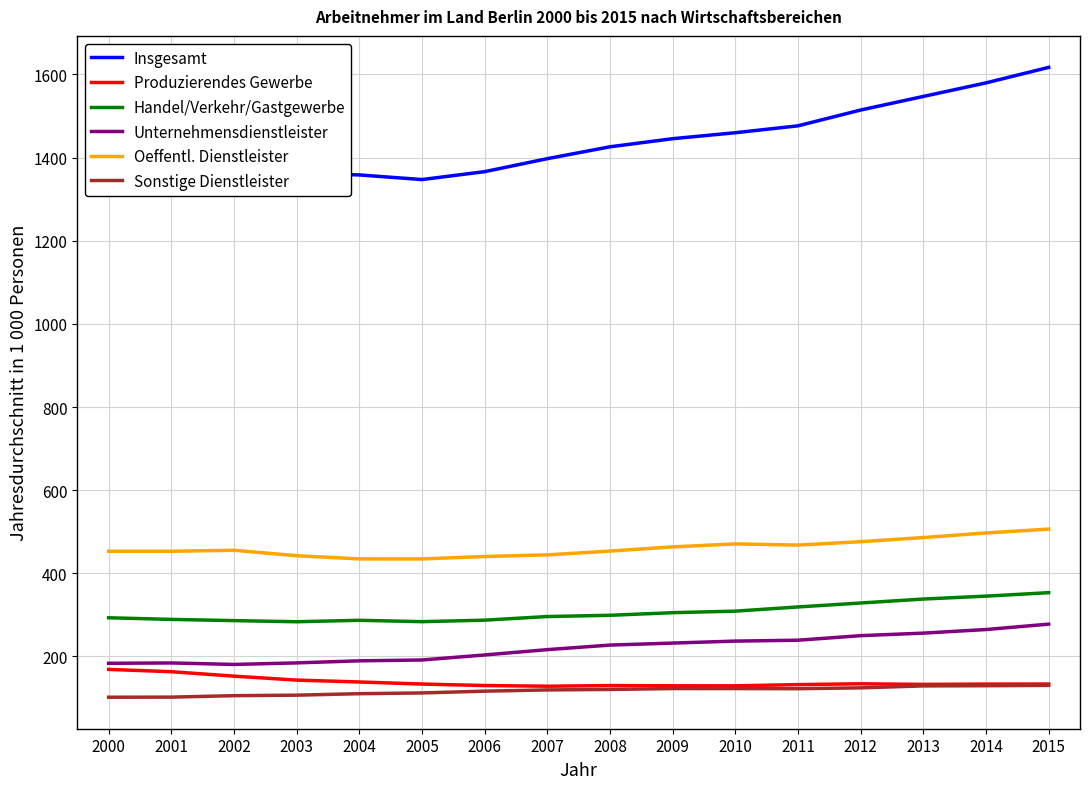

Which series has the largest total across all categories?

Insgesamt